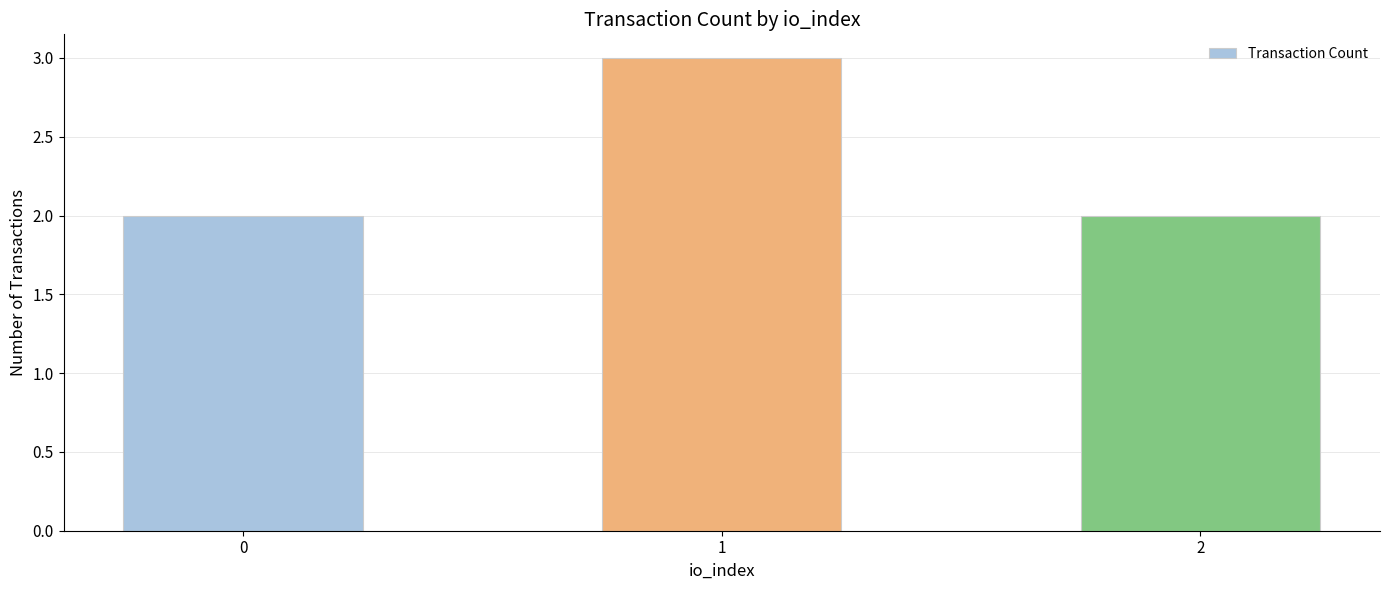

What is the value of the 1st bar from the left?

2